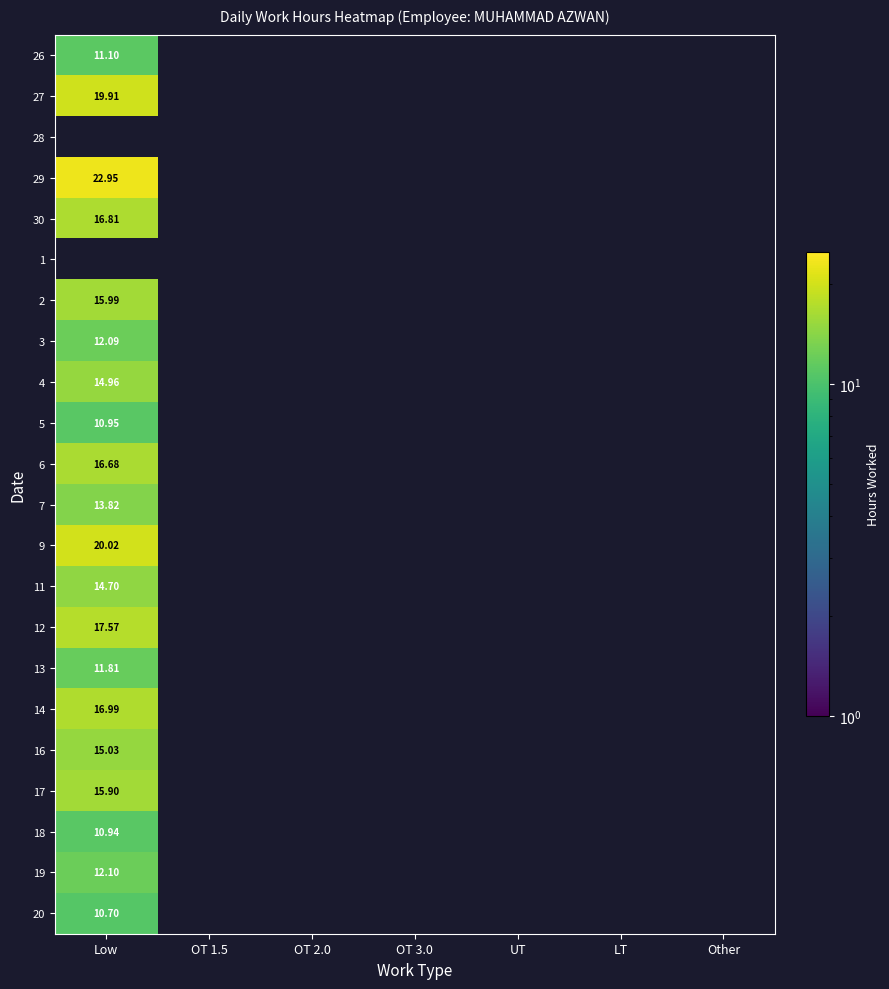

Is the value of 6 at OT 2.0 greater than the value of 2 at OT 1.5?

No